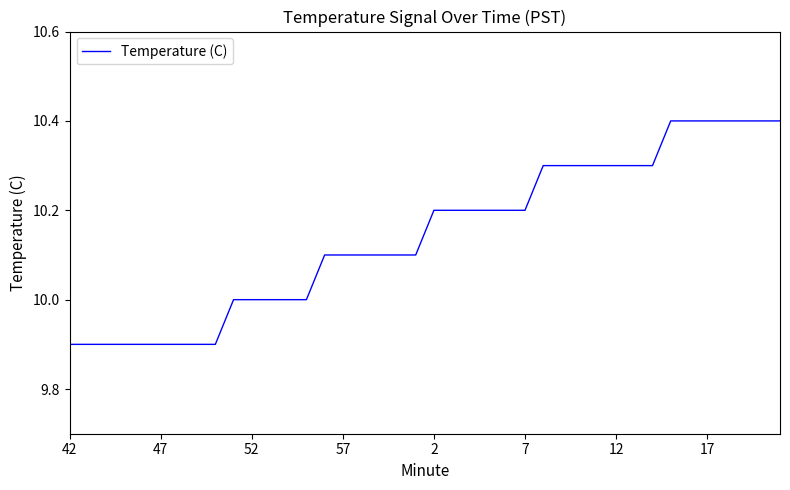

What is the smallest value displayed?

9.9